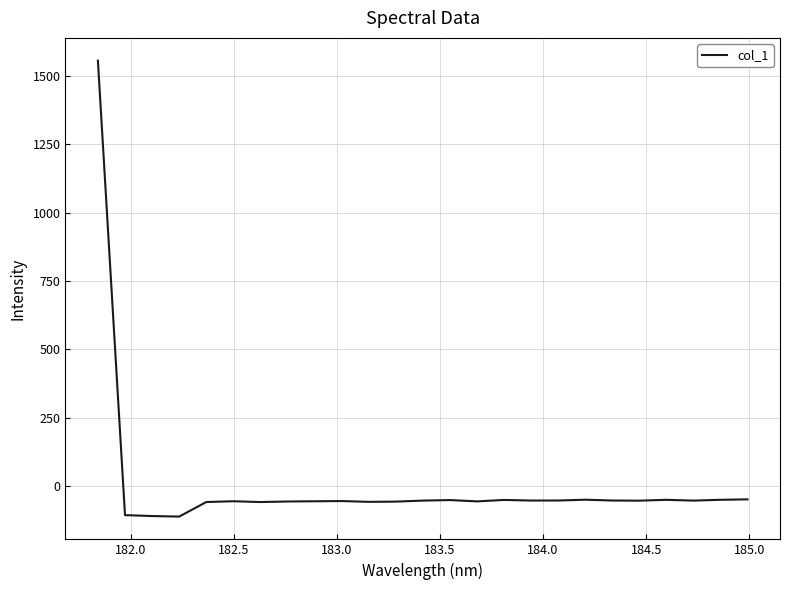

What is the greatest value displayed?

1554.8